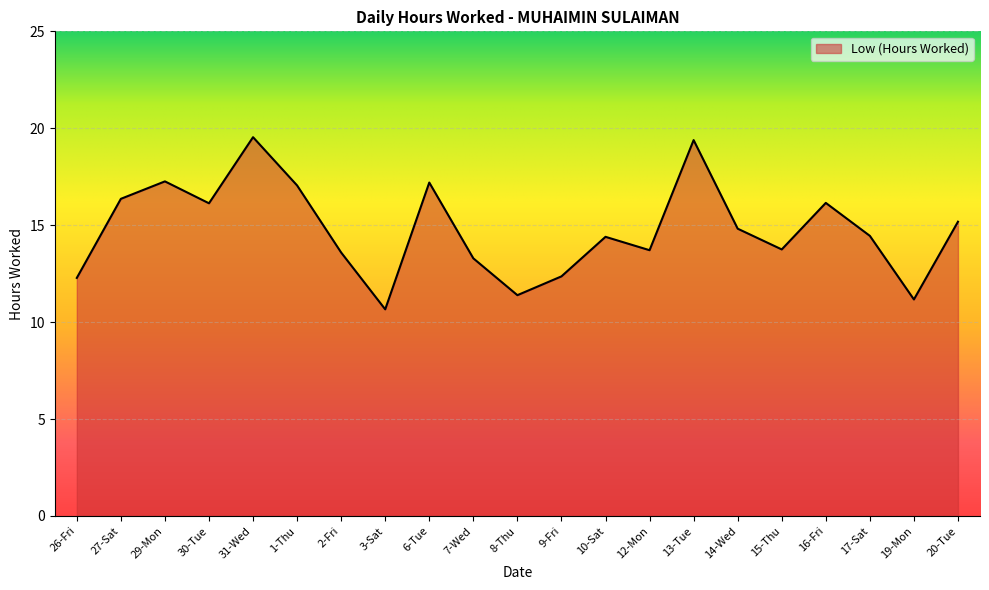

At which label does the data first exceed 14?

27-Sat